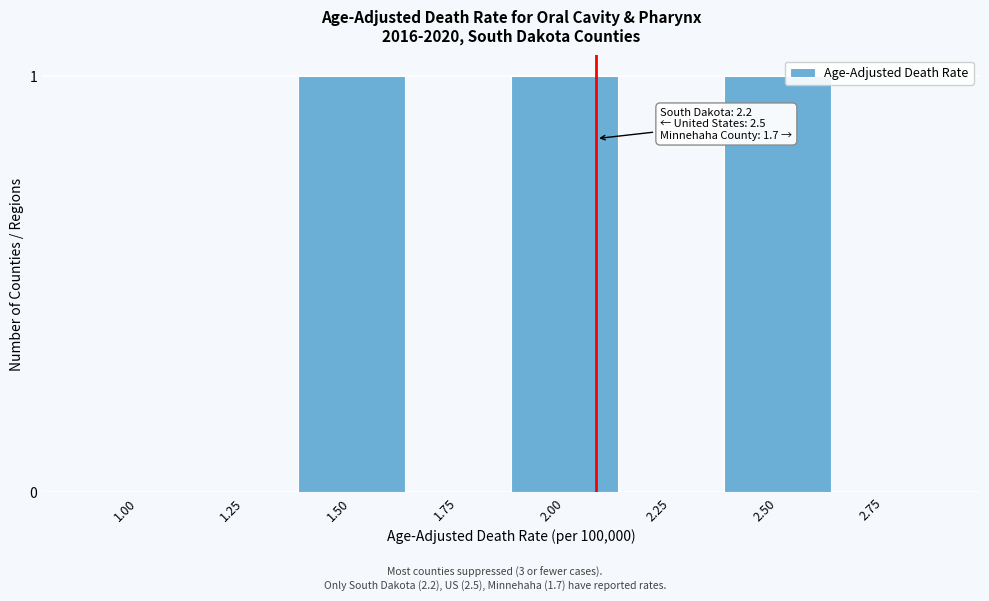

Reading left to right, what are all the values shown in this chart?

1.00=0	1.25=0	1.50=1	1.75=0	2.00=1	2.25=0	2.50=1	2.75=0